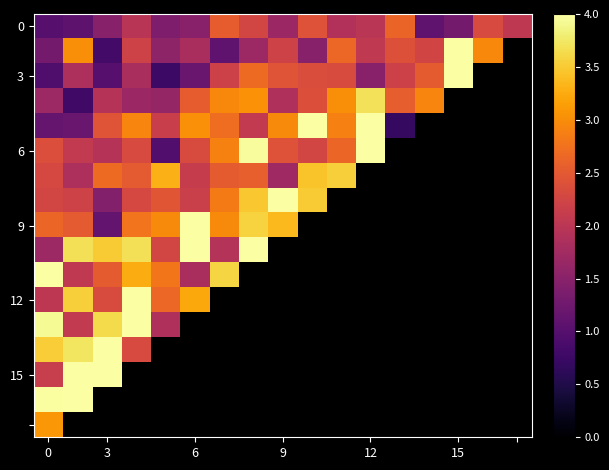

What is the spread (max minus min) of values at 6?

3.2